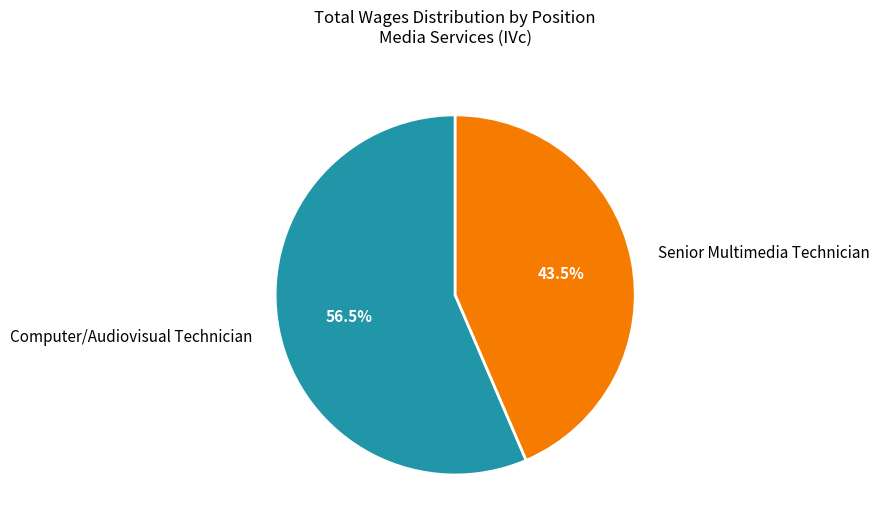

What is the smallest slice in the pie chart?

Senior Multimedia Technician